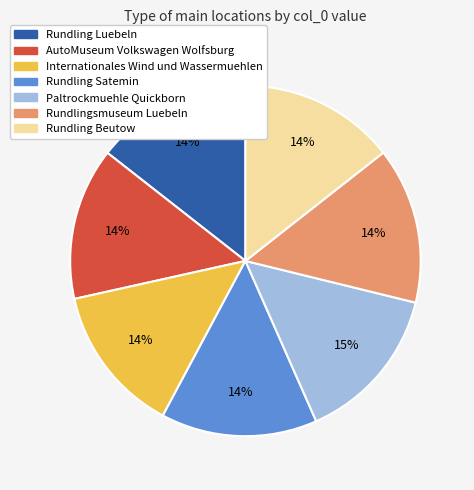

True or false: Rundlingsmuseum Luebeln accounts for 14% of the total.

True